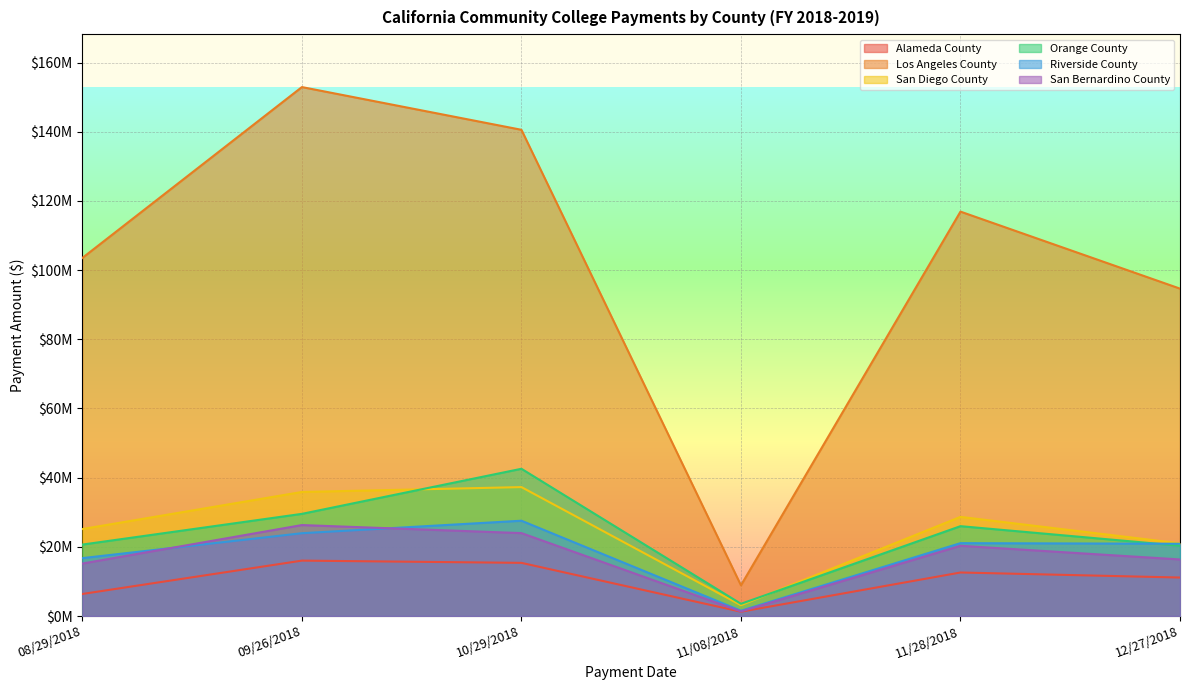

Reading left to right, transcribe all the data shown in this chart.

Alameda County: 08/29/2018=6375258	09/26/2018=16016726	10/29/2018=15369309	11/08/2018=1244694	11/28/2018=12582949	12/27/2018=11124537
Los Angeles County: 08/29/2018=103533142	09/26/2018=152931005	10/29/2018=140578593	11/08/2018=8873633	11/28/2018=116923686	12/27/2018=94656866
San Diego County: 08/29/2018=25147146	09/26/2018=35865158	10/29/2018=37276635	11/08/2018=3127976	11/28/2018=28664104	12/27/2018=21009127
Orange County: 08/29/2018=20654718	09/26/2018=29536627	10/29/2018=42570628	11/08/2018=3531123	11/28/2018=25978402	12/27/2018=20322528
Riverside County: 08/29/2018=16740145	09/26/2018=23942662	10/29/2018=27551995	11/08/2018=1527636	11/28/2018=21066938	12/27/2018=20899243
San Bernardino County: 08/29/2018=15168823	09/26/2018=26297637	10/29/2018=23973431	11/08/2018=1324664	11/28/2018=20308026	12/27/2018=16353200